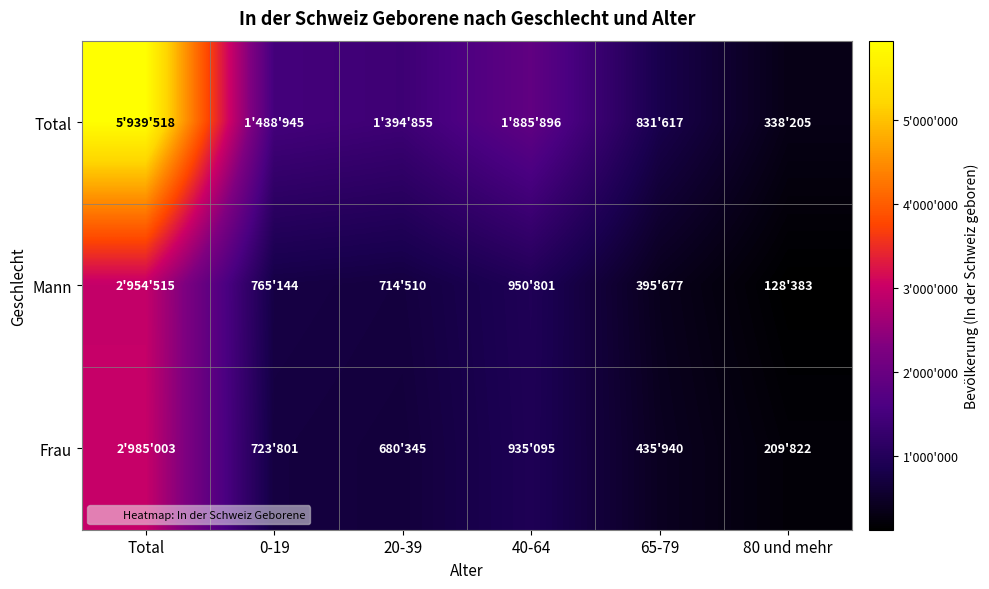

Which series has the largest total across all categories?

Total